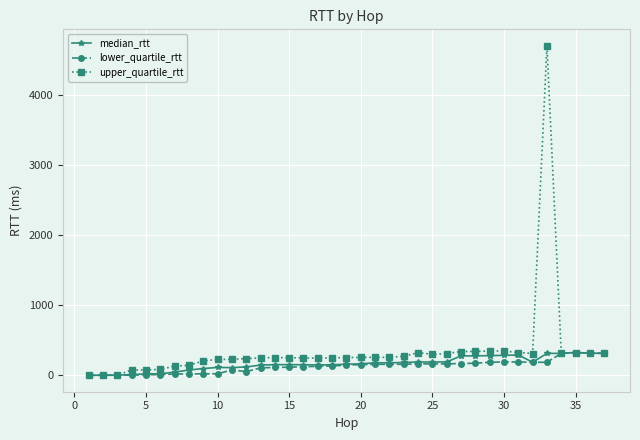

What are all the series names shown in the legend?

median_rtt, lower_quartile_rtt, upper_quartile_rtt